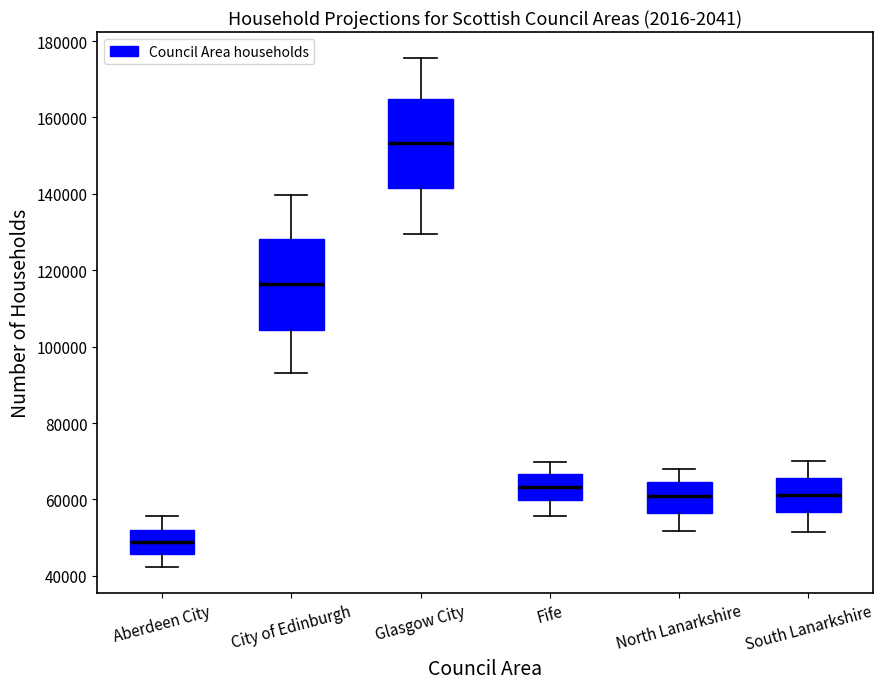

Reading left to right, read every box against the y-axis: the position of its median line, the range the box covers, and the ends of its whiskers. The values are not printed on the chart, so give them approximately, as read against the axis.

Aberdeen City: median 48000, box 46000 to 52000, whiskers 42000 to 56000
City of Edinburgh: median 116000, box 104000 to 128000, whiskers 94000 to 140000
Glasgow City: median 154000, box 142000 to 164000, whiskers 130000 to 176000
Fife: median 64000, box 60000 to 66000, whiskers 56000 to 70000
North Lanarkshire: median 60000, box 56000 to 64000, whiskers 52000 to 68000
South Lanarkshire: median 62000, box 56000 to 66000, whiskers 52000 to 70000